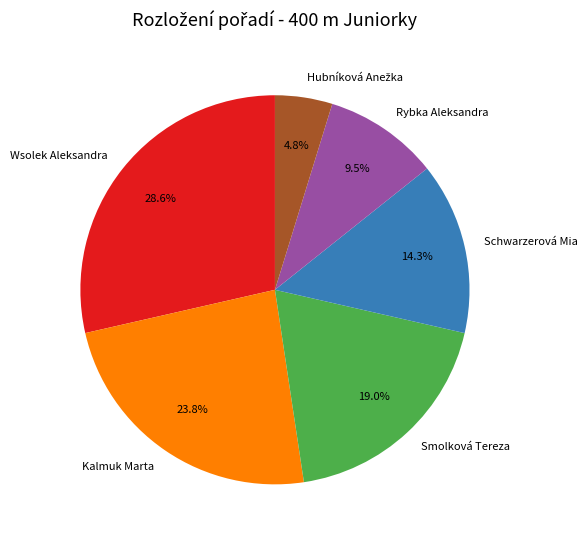

Which has a higher value, Smolková Tereza or Wsolek Aleksandra?

Wsolek Aleksandra